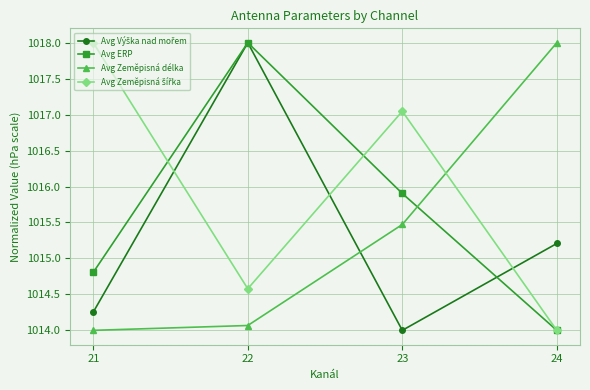

How many categories are shown in the chart?

4